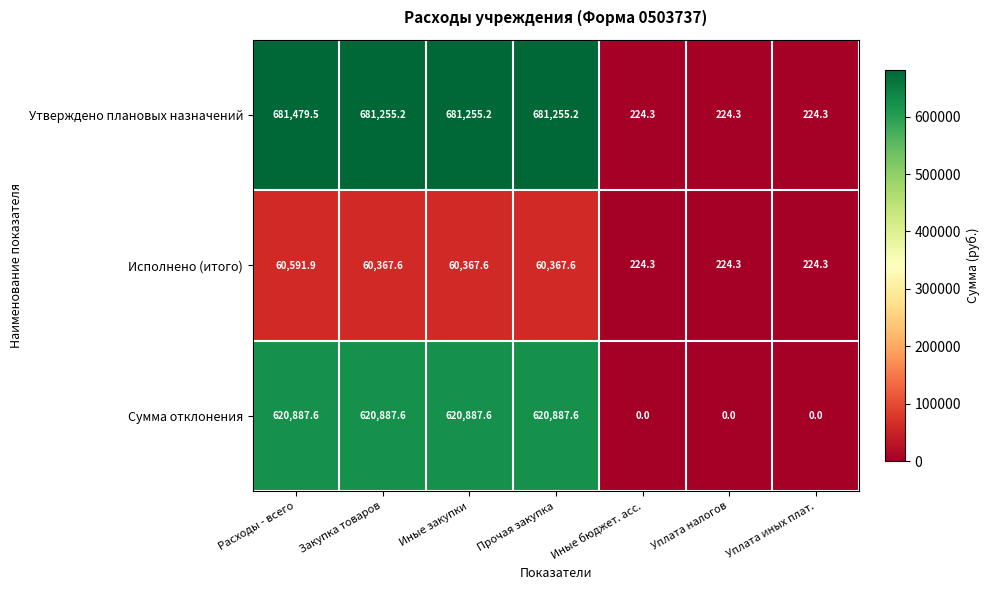

What is the approximate value of Исполнено (итого) at Уплата налогов?

224.3